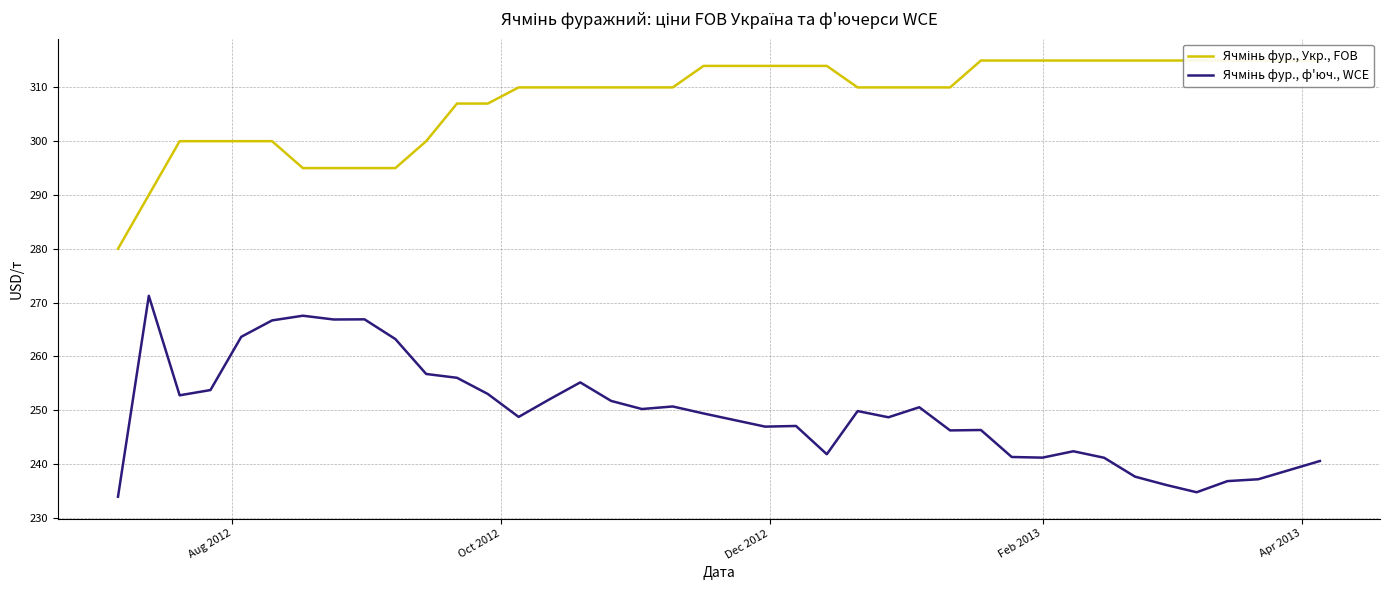

The Ячмінь фур., ф'юч., WCE series shows 169.5 at 26. True or false?

False